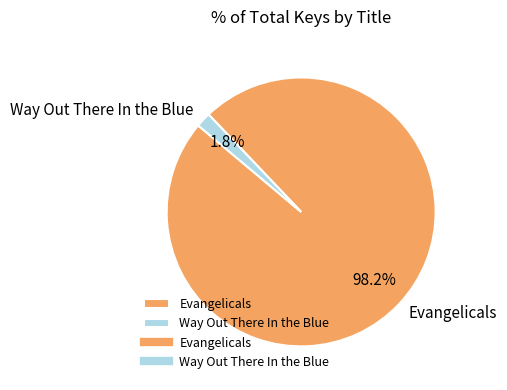

Between Way Out There In the Blue and Evangelicals, which is larger?

Evangelicals